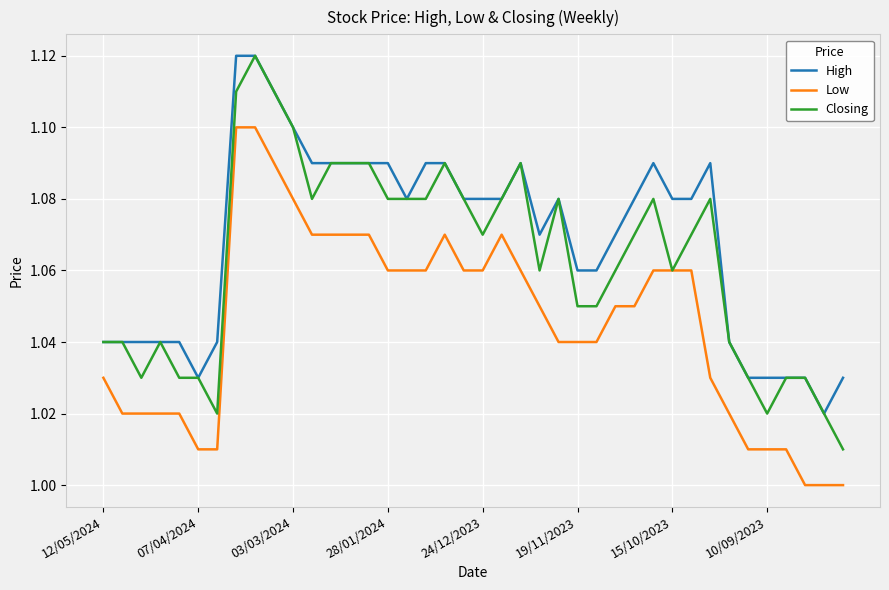

Which series has the largest total across all categories?

High